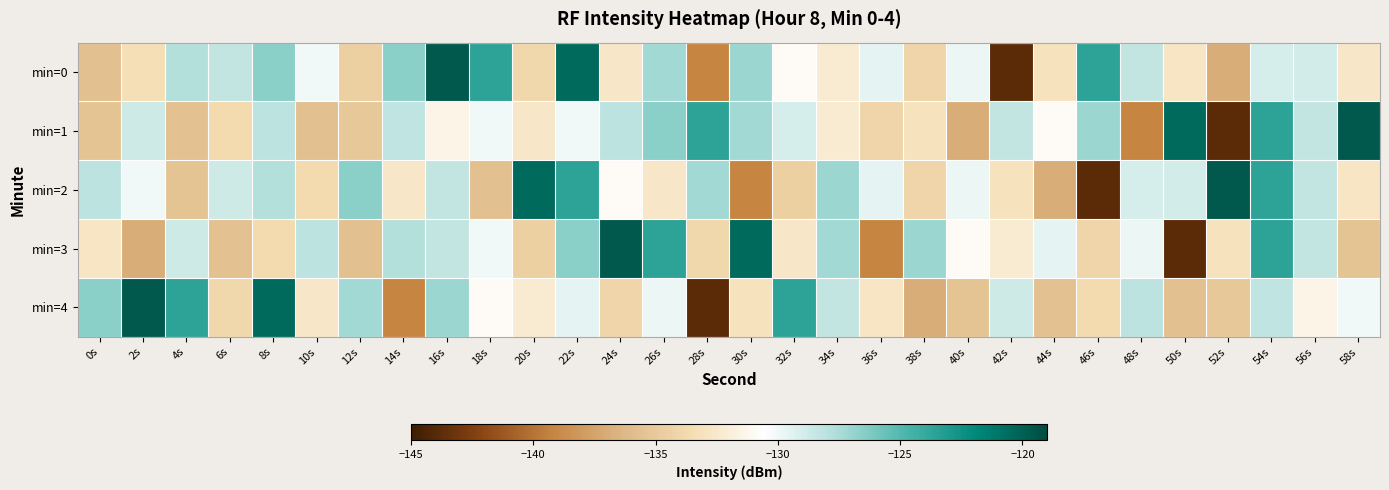

What is the total value across all series at 8s?

-636.6